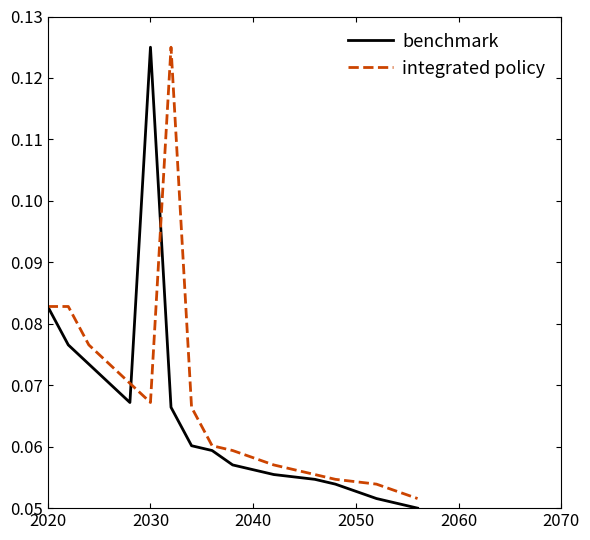

What is the lowest value of the integrated policy series?

0.1